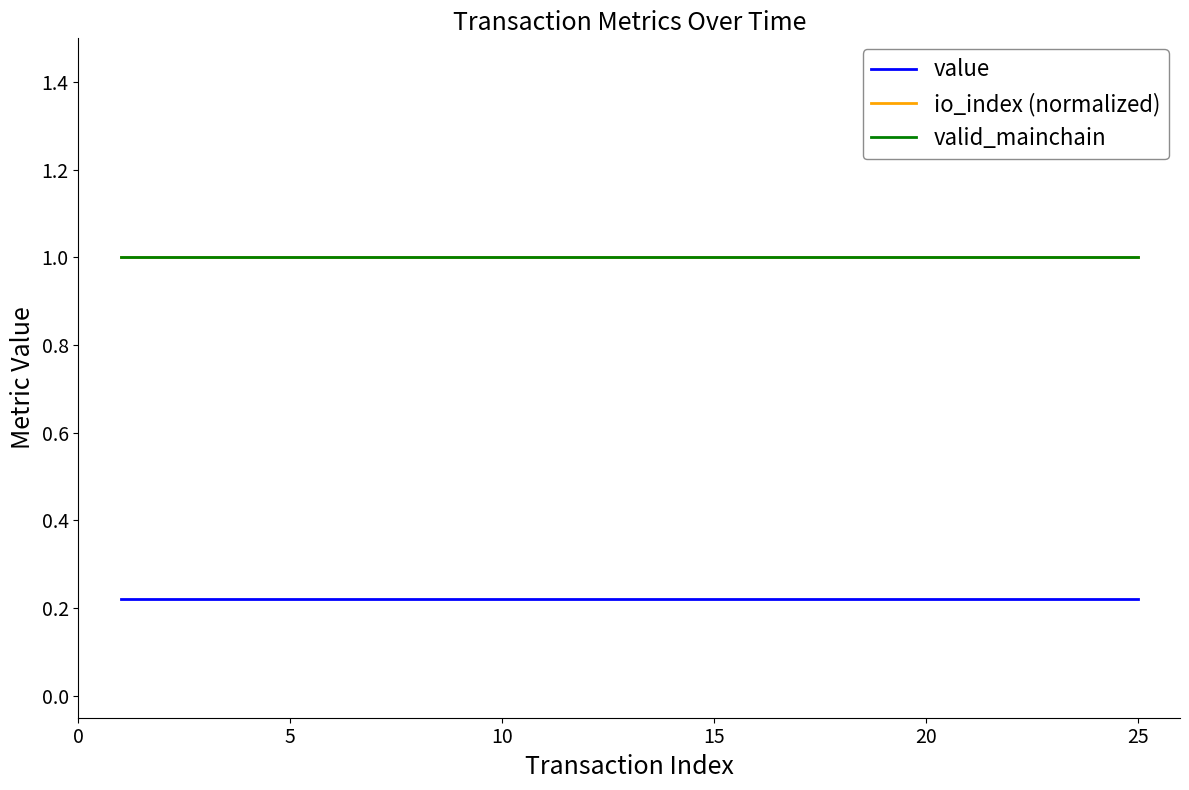

True or false: value and valid_mainchain intersect in this chart.

False